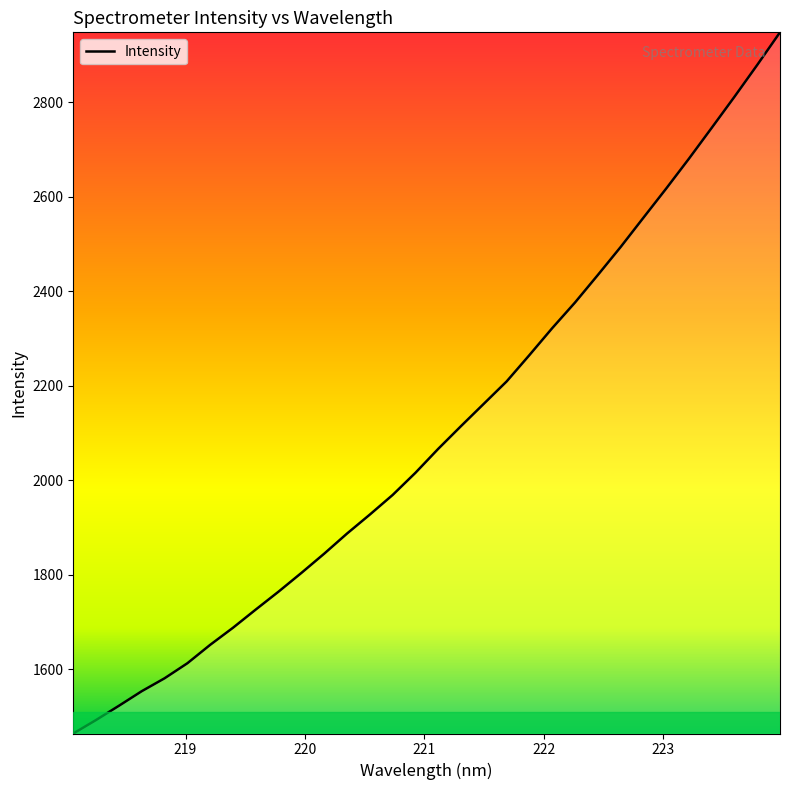

What is the smallest value displayed?

1464.1